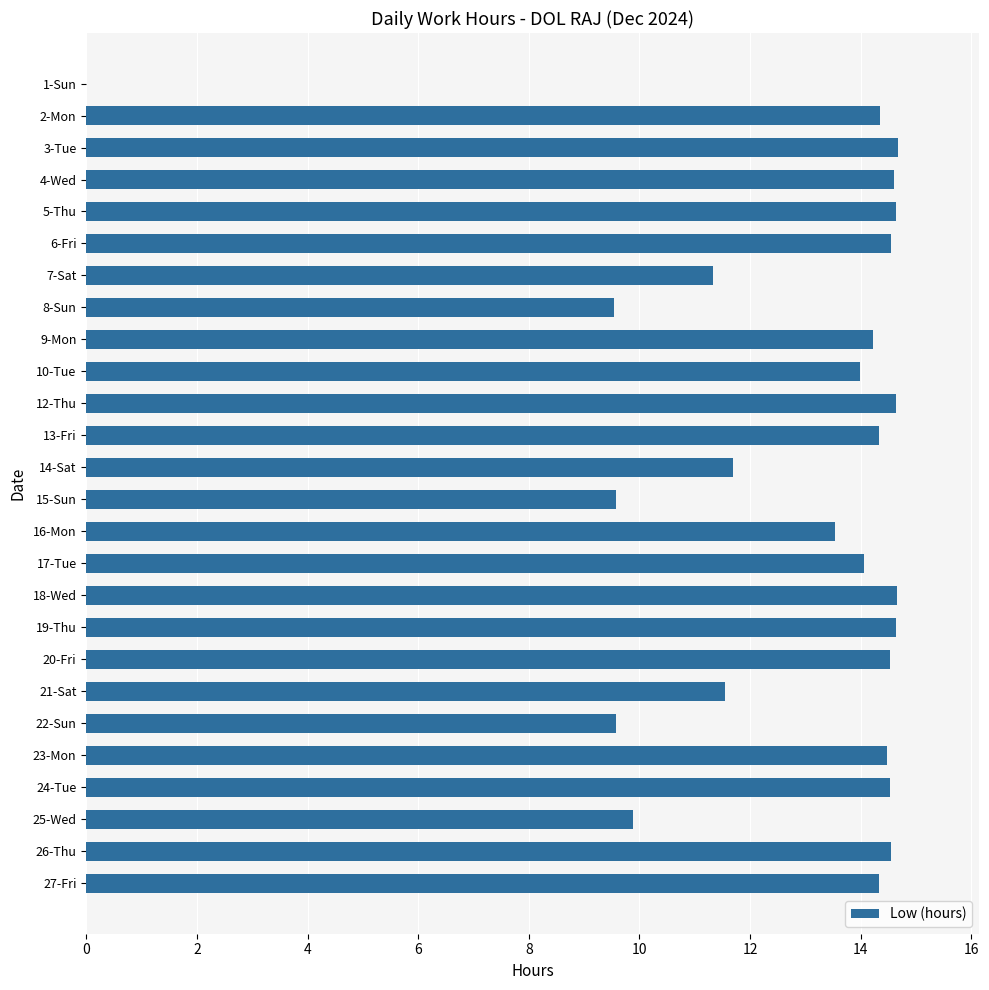

Which has a higher value, 26-Thu or 25-Wed?

26-Thu